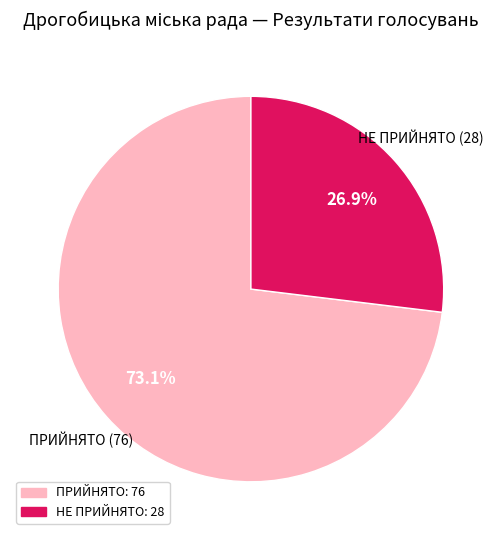

Which category accounts for the majority?

ПРИЙНЯТО